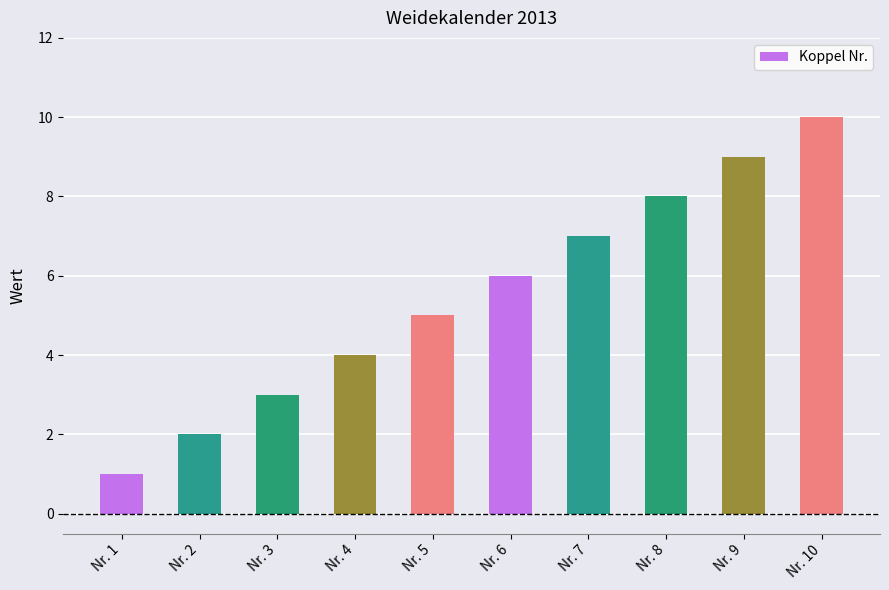

Which category has the lowest value across all series?

Nr. 1